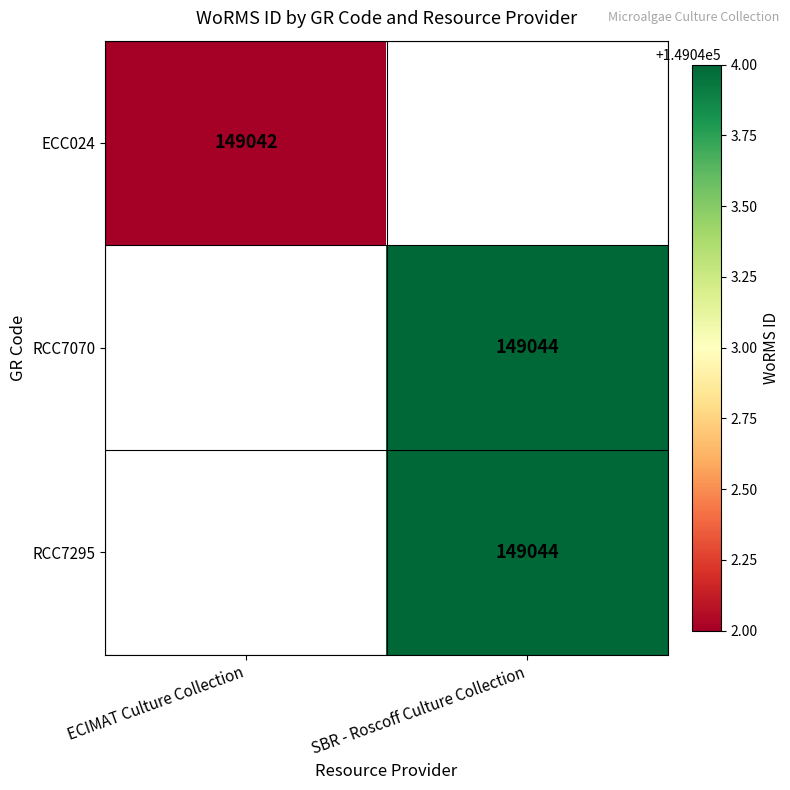

Is the value of RCC7295 at SBR - Roscoff Culture Collection greater than the value of ECC024 at ECIMAT Culture Collection?

Yes